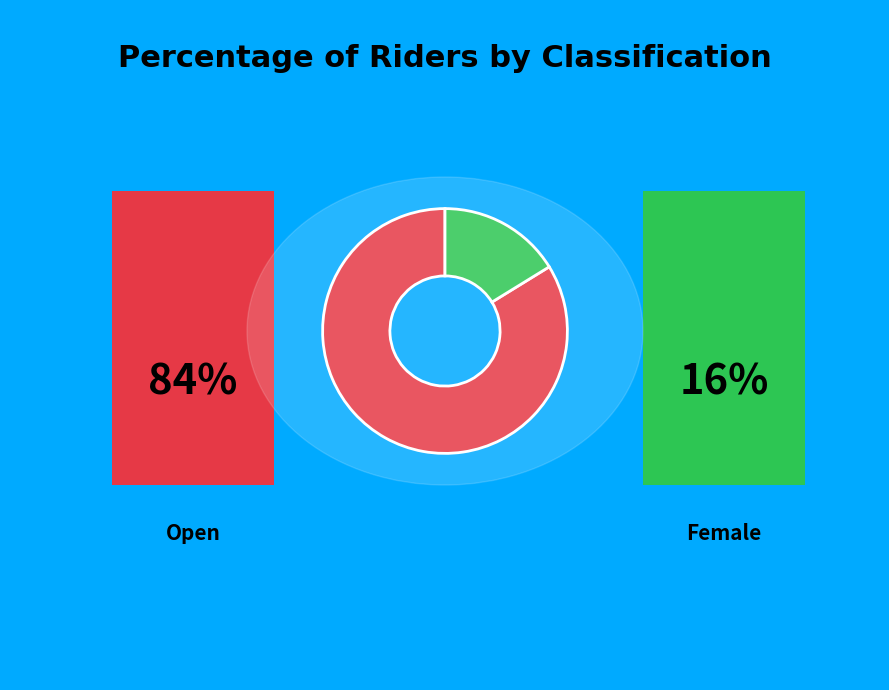

Is there a majority slice in this chart?

Yes